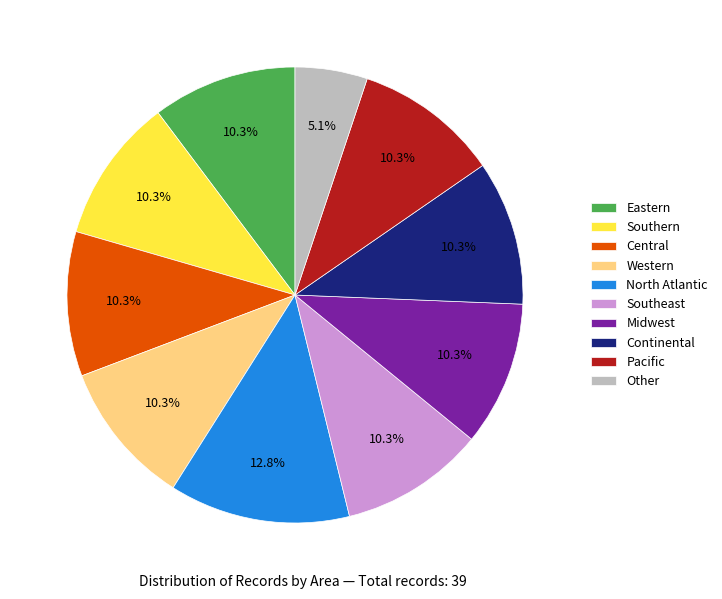

What percentage do Pacific and Southern together represent?

20.5%